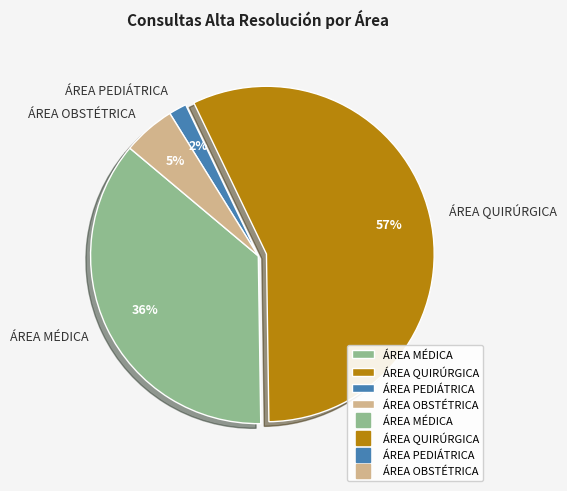

Combined, do ÁREA PEDIÁTRICA and ÁREA OBSTÉTRICA account for over 50%?

No